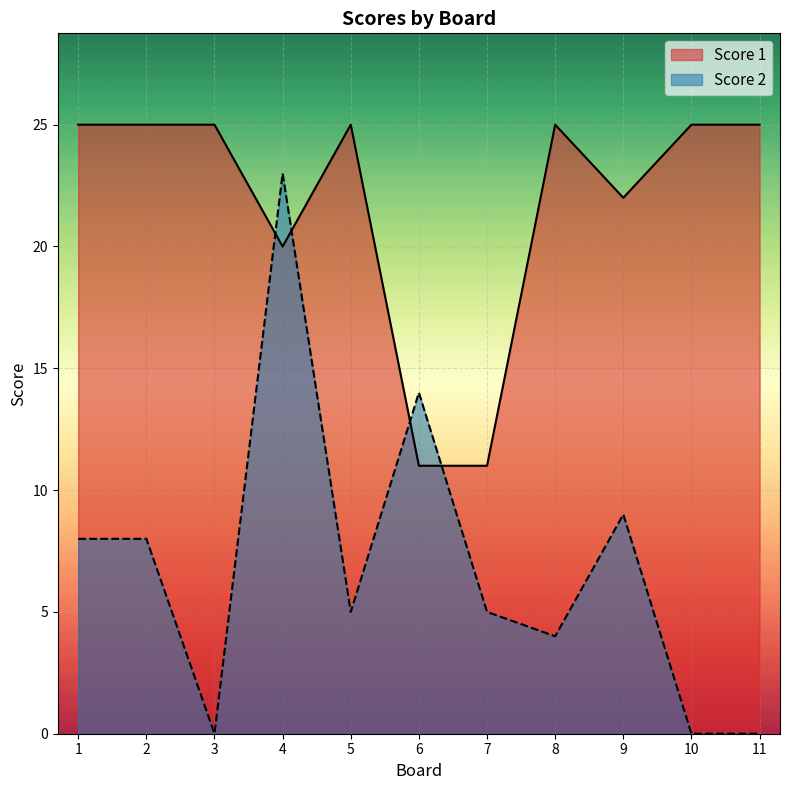

List the series in order of their peak value, highest first.

Score 1, Score 2